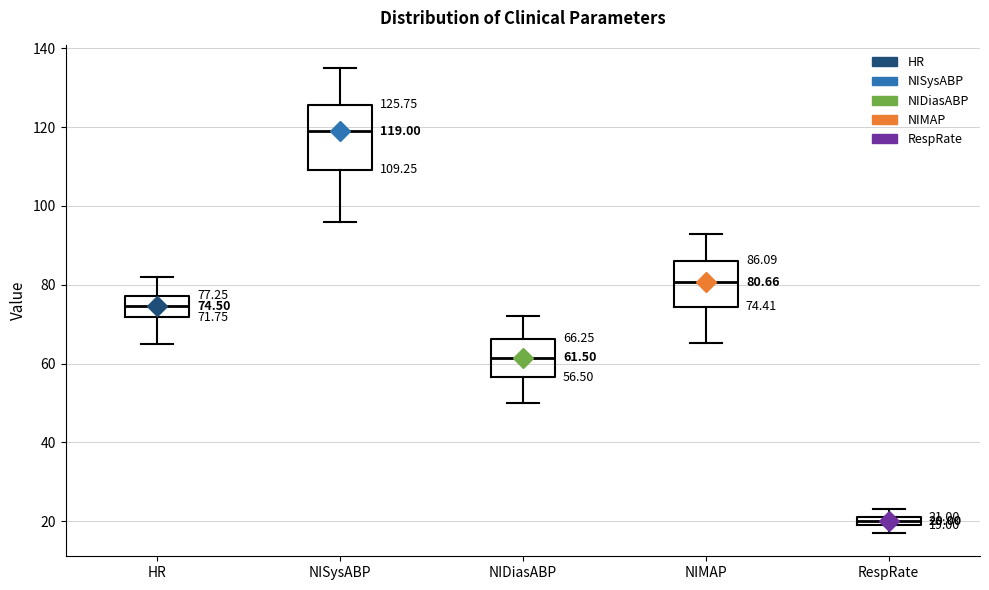

Which box has the highest median line?

NISysABP